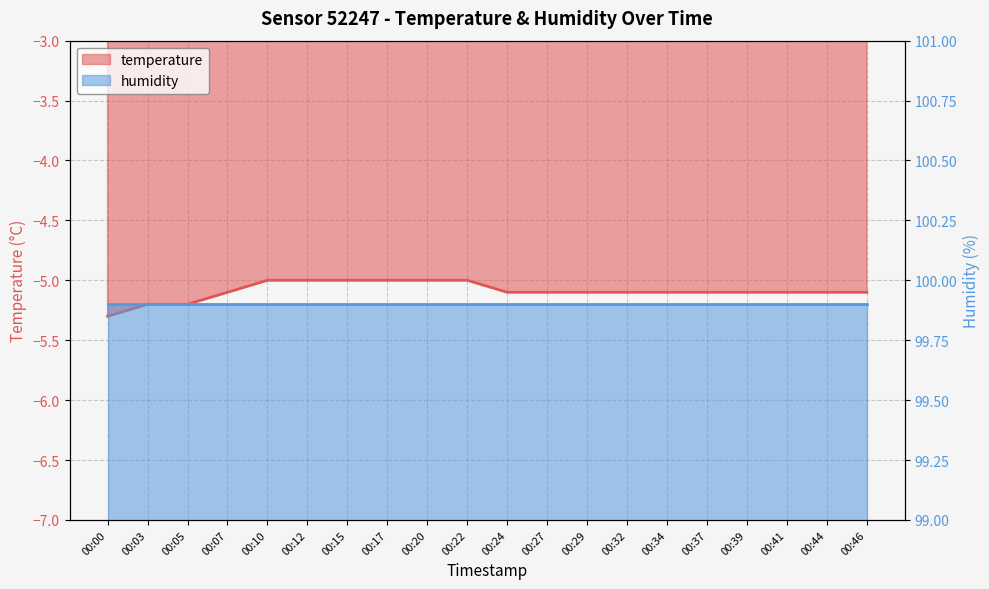

Reading left to right, transcribe all the data shown in this chart.

00:00=-5.3	00:03=-5.2	00:05=-5.2	00:07=-5.1	00:10=-5.0	00:12=-5.0	00:15=-5.0	00:17=-5.0	00:20=-5.0	00:22=-5.0	00:24=-5.1	00:27=-5.1	00:29=-5.1	00:32=-5.1	00:34=-5.1	00:37=-5.1	00:39=-5.1	00:41=-5.1	00:44=-5.1	00:46=-5.1